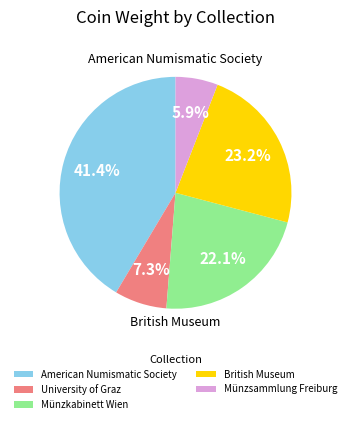

Is there a majority slice in this chart?

No